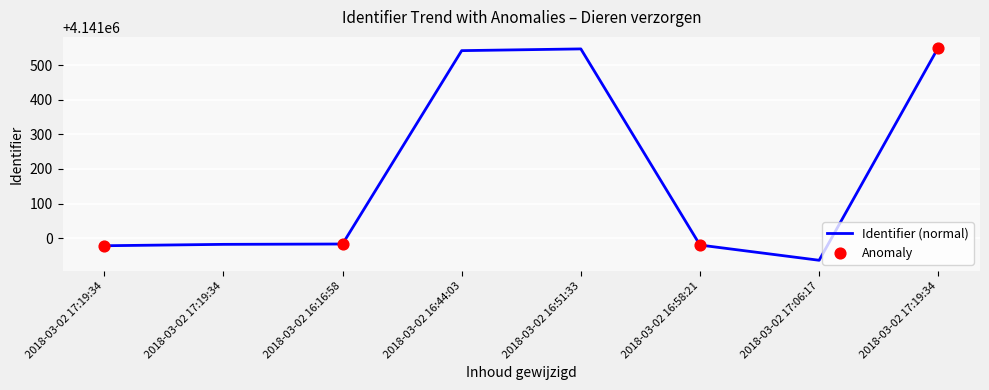

Approximately how many times larger is the value at 2018-03-02 17:19:34 compared to 2018-03-02 16:44:03?

1.0